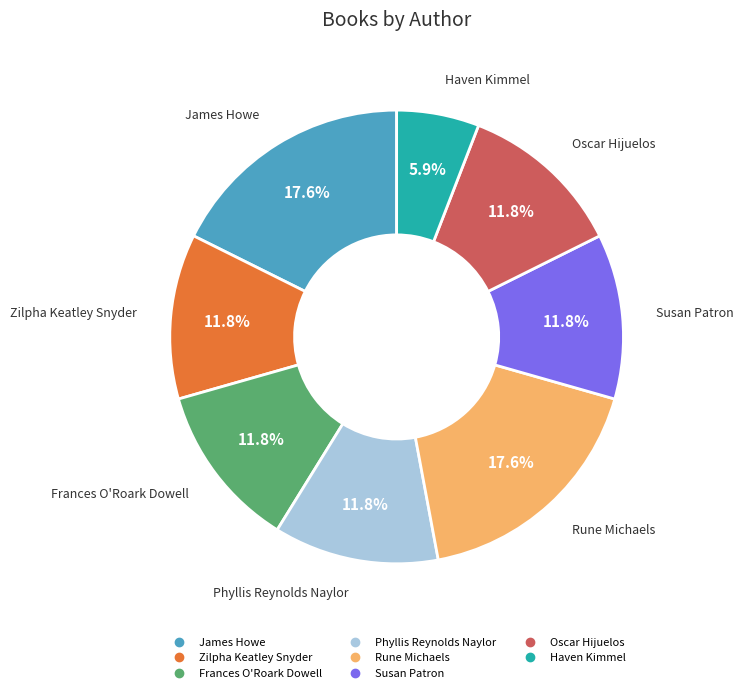

True or false: James Howe accounts for 18% of the total.

True